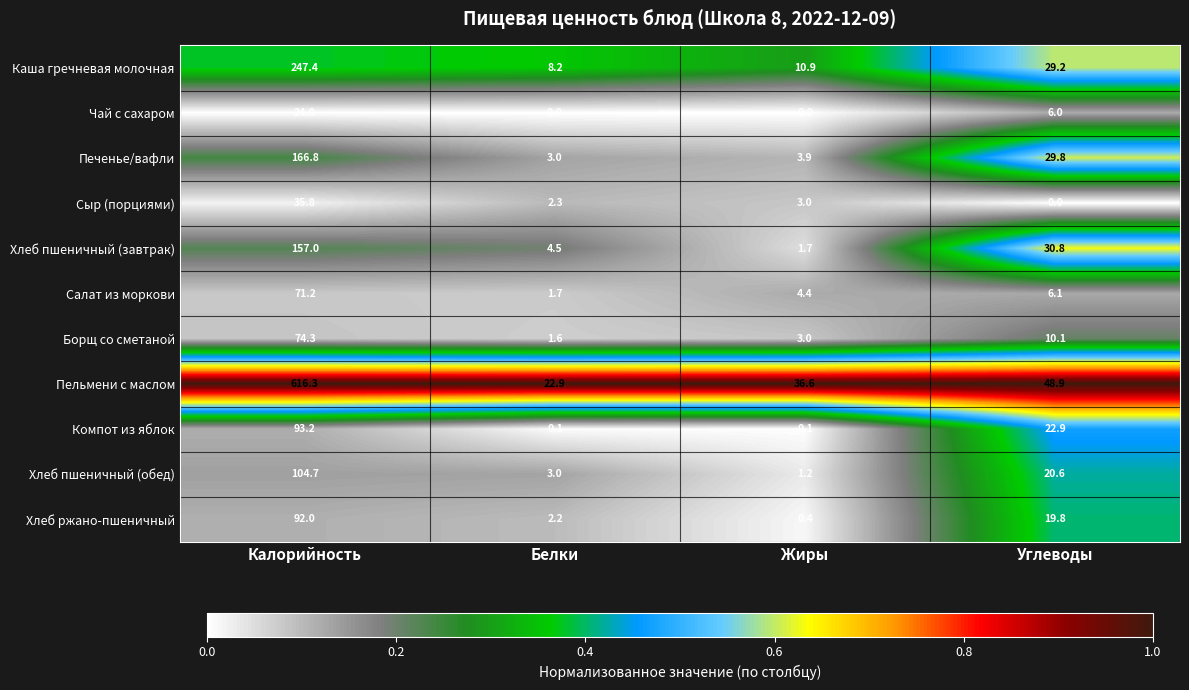

Rank the series by their maximum value, from lowest to highest.

Чай с сахаром, Сыр (порциями), Салат из моркови, Борщ со сметаной, Хлеб ржано-пшеничный, Компот из яблок, Хлеб пшеничный (обед), Хлеб пшеничный (завтрак), Печенье/вафли, Каша гречневая молочная, Пельмени с маслом